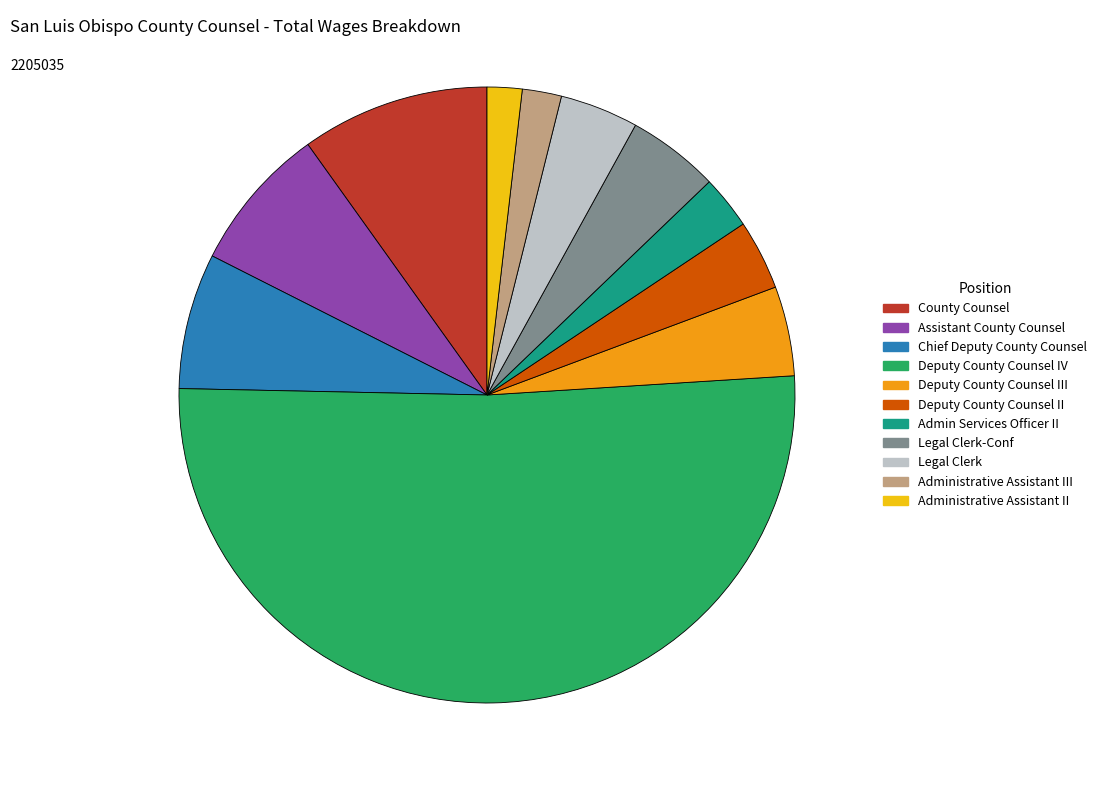

Is there any slice that represents more than half of the pie?

Yes